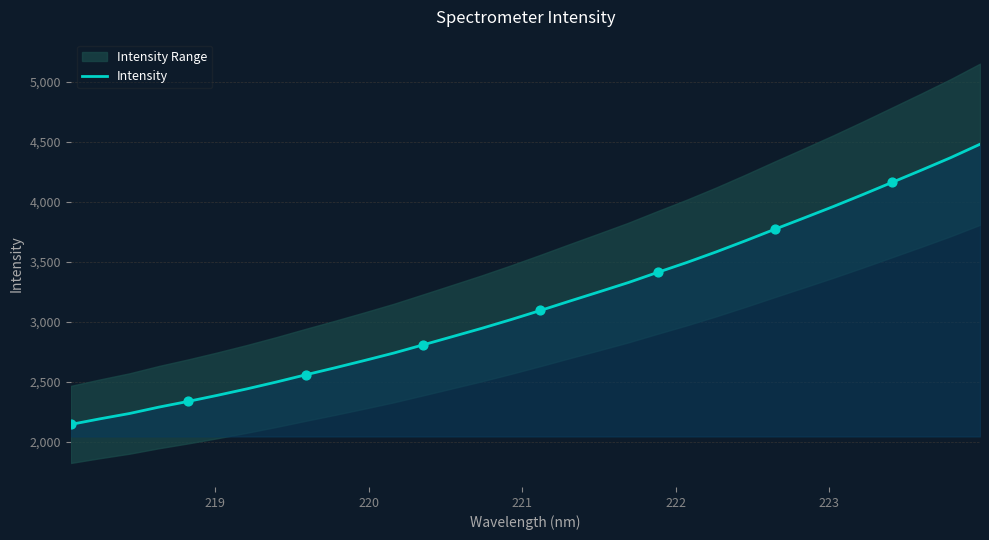

What is the lowest value of the Intensity series?

2142.8